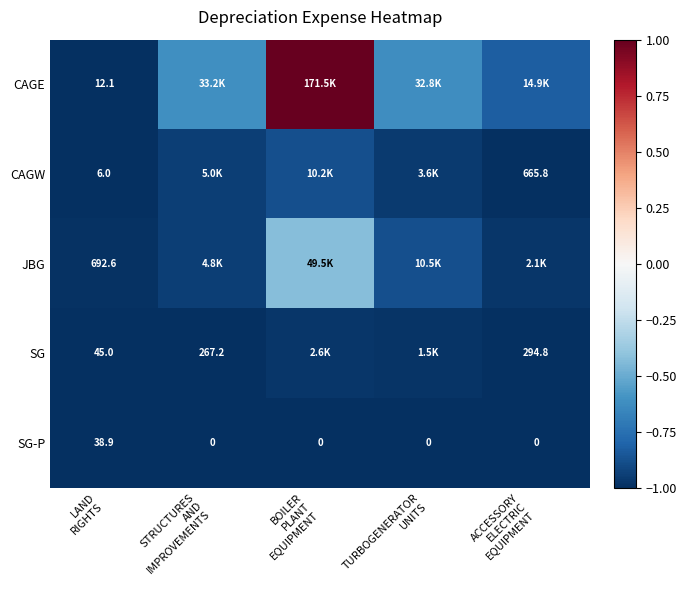

The value of SG-P at TURBOGENERATOR UNITS is -1.0. True or false?

True